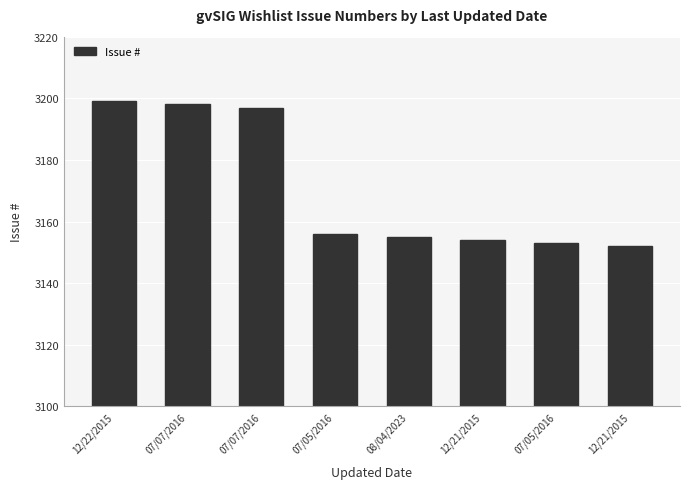

How many values are below 3156?

4